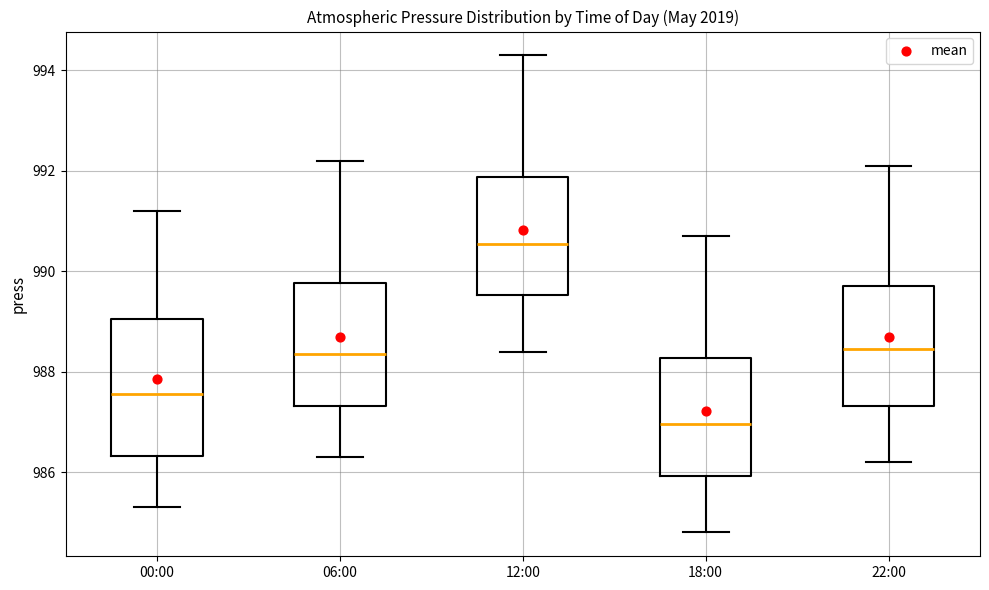

Where does the lower whisker of the box for 06:00 end on the y-axis? The values are not printed on the chart, so give them approximately, as read against the axis.

986.4